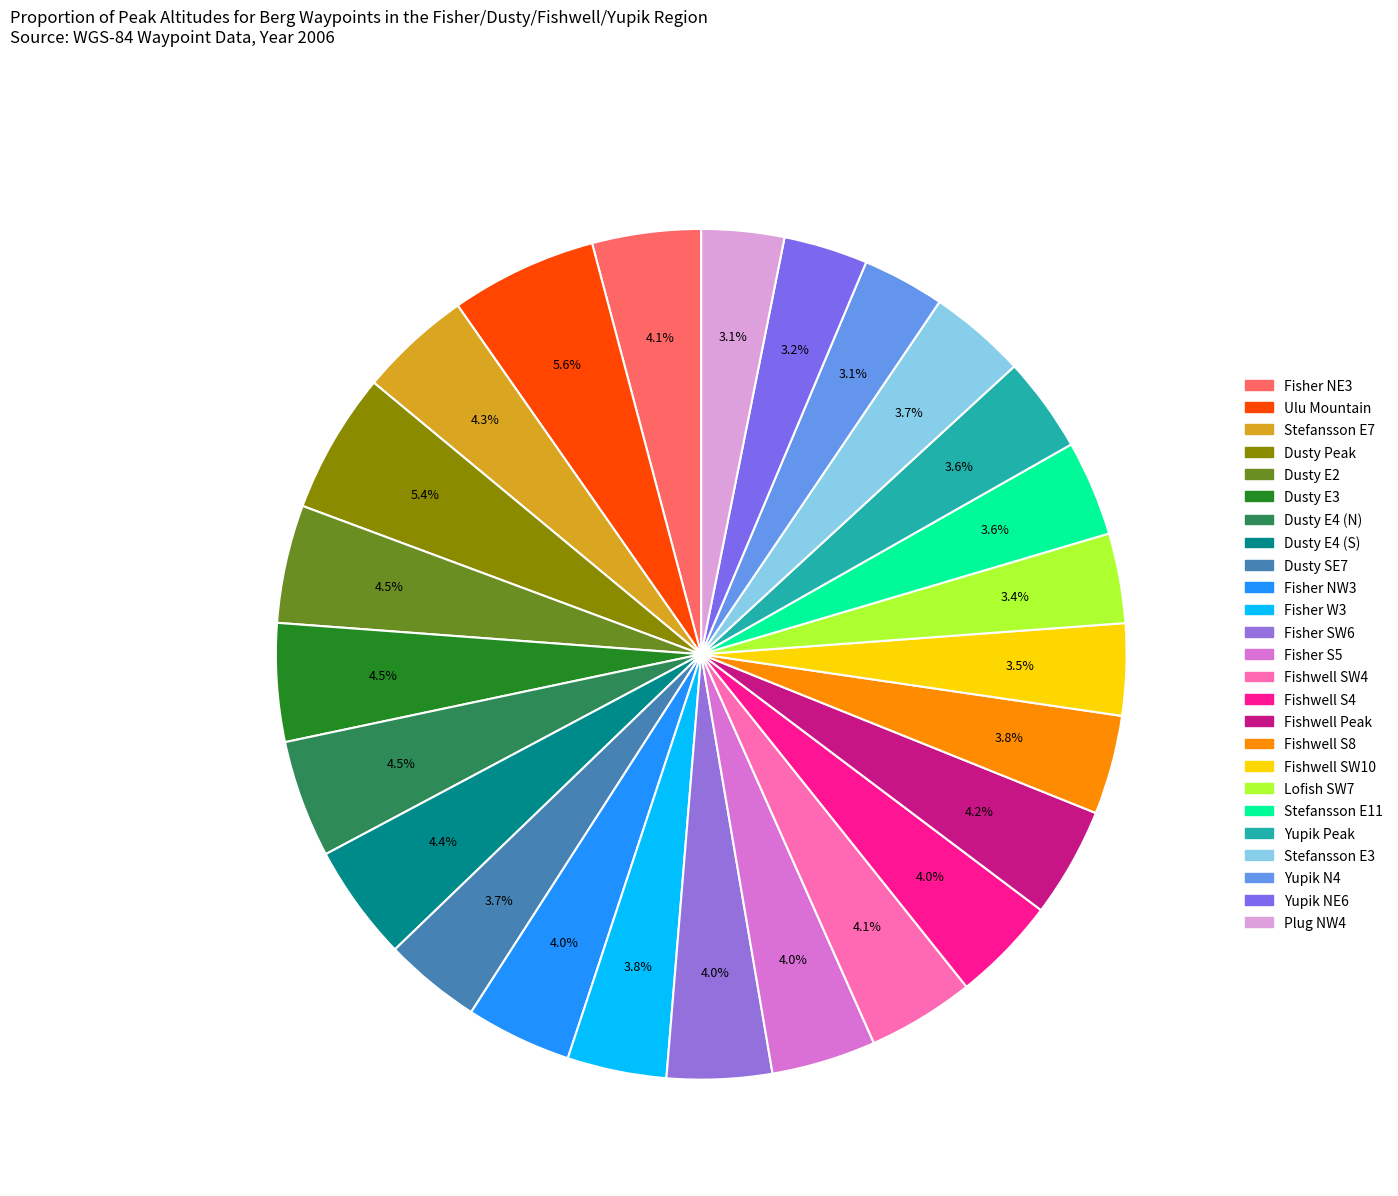

Count the number of slices in the pie.

25